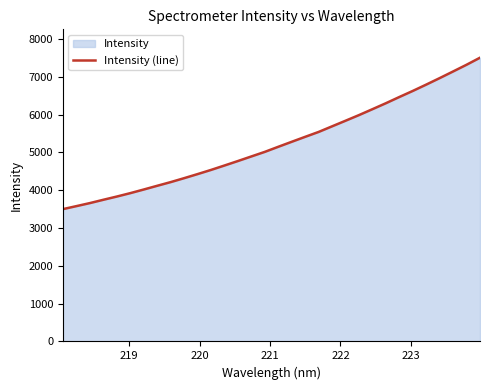

Does the chart have visible grid lines?

No